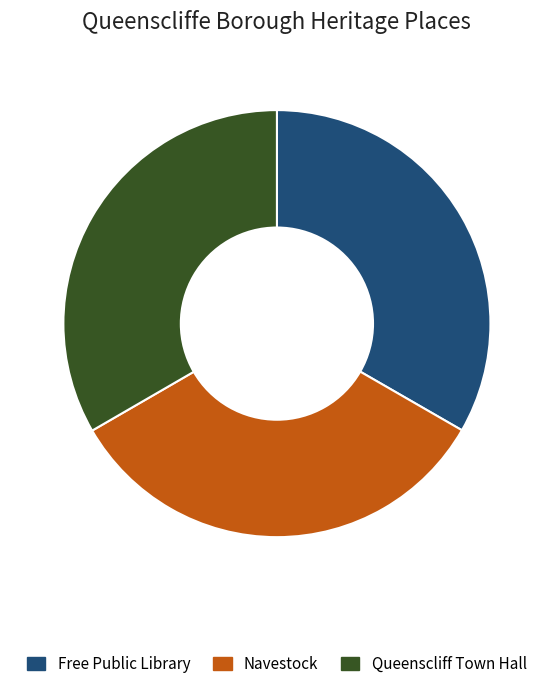

Does Queenscliff Town Hall account for over 50% of the chart?

No